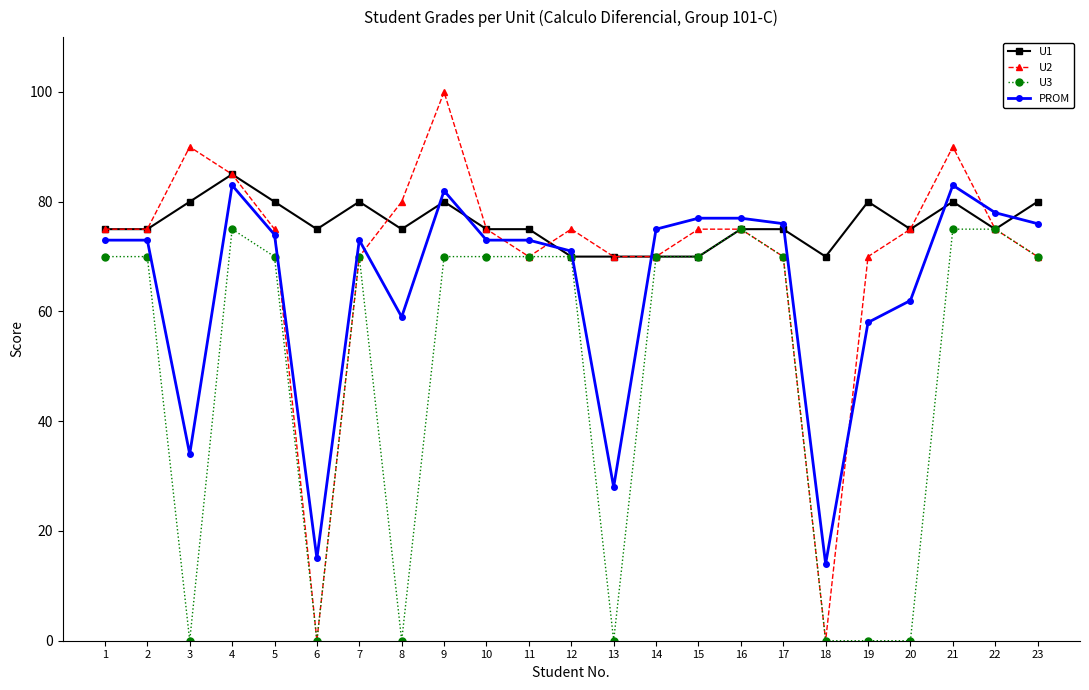

At which category is the sum across all series the highest?

9